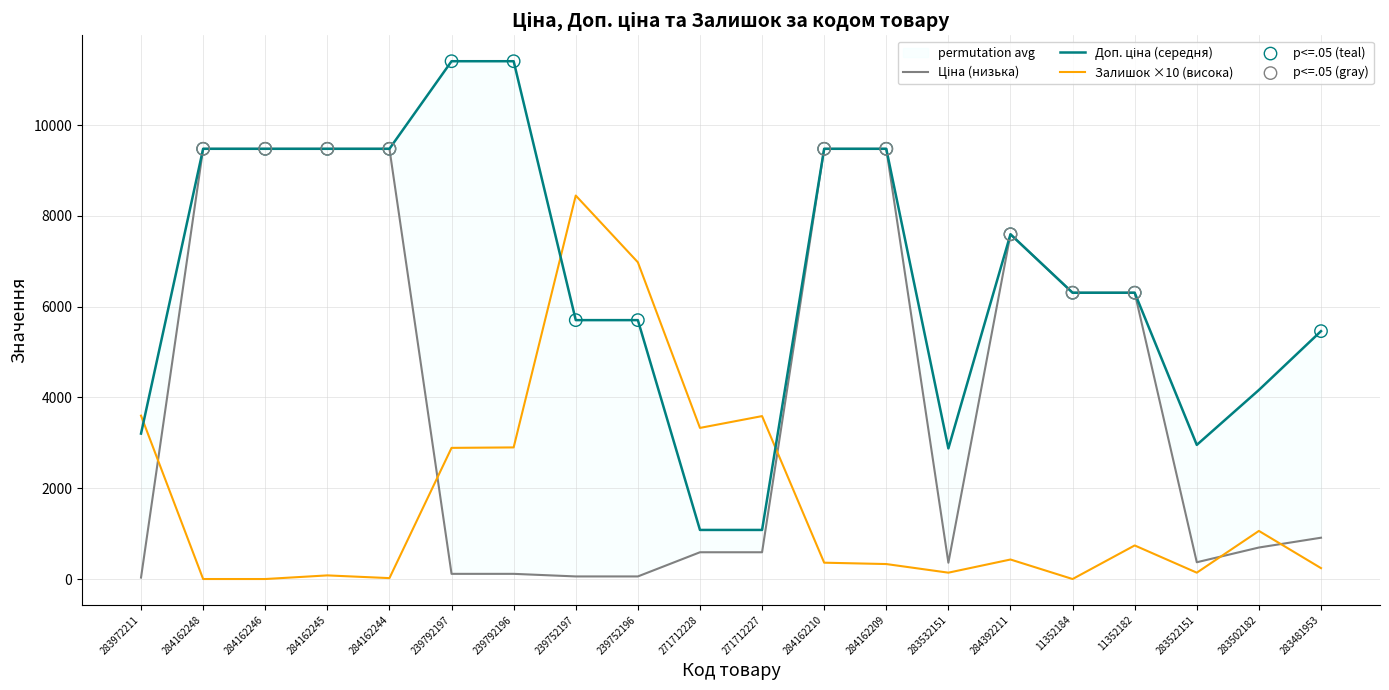

Which series reaches the maximum Y coordinate?

Доп. ціна